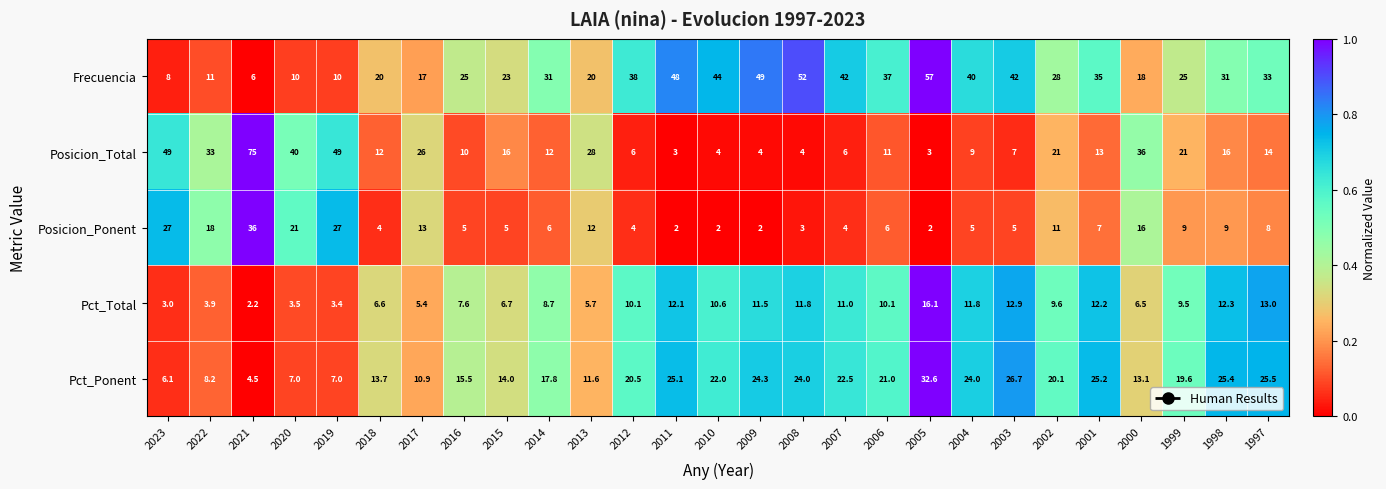

What is the difference between the highest and lowest values at 2023?

46.0